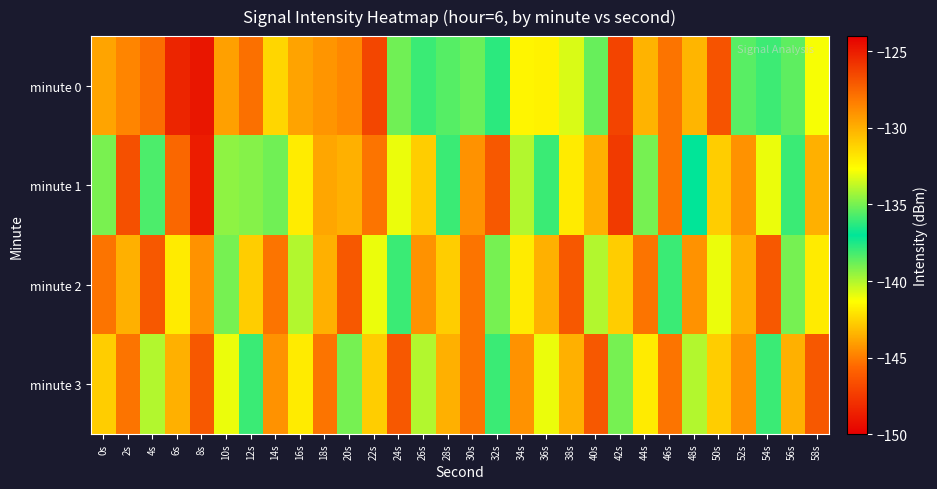

How many categories are shown in the chart?

30